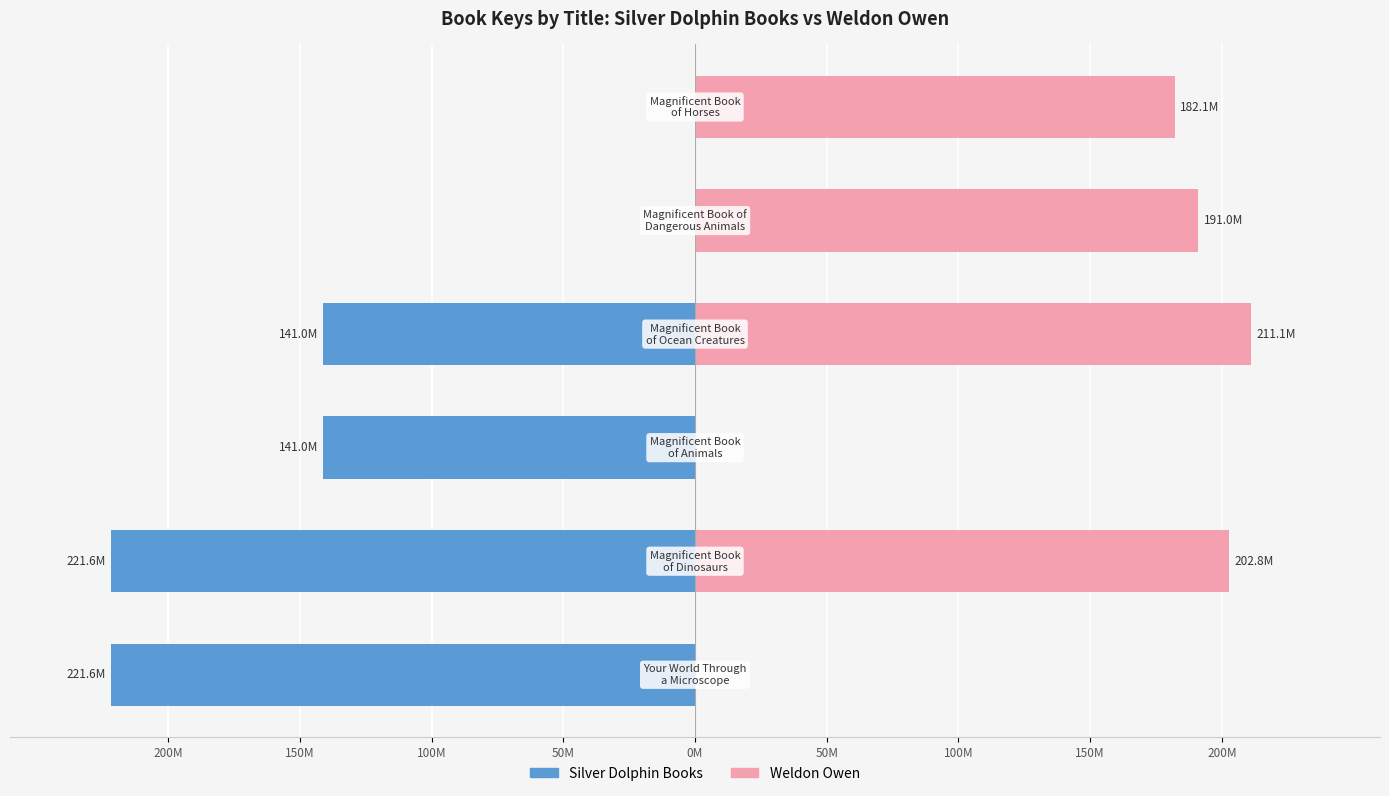

The value of Weldon Owen at 0M is 191.0. True or false?

True